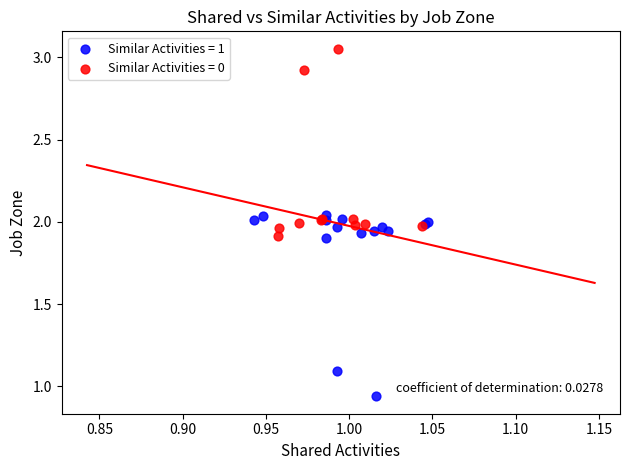

Which series has the largest Y range (max minus min)?

Similar Activities = 0